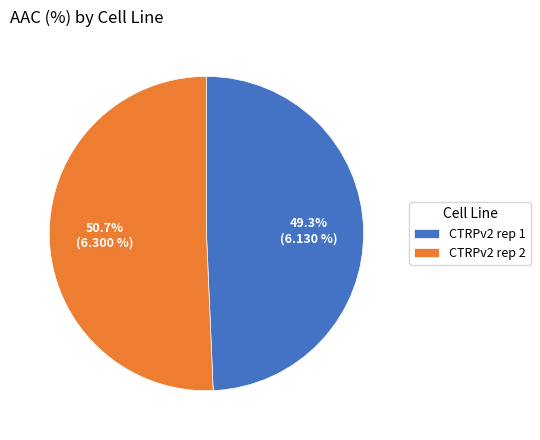

Approximately how many times larger is the value at CTRPv2 rep 1 compared to CTRPv2 rep 2?

1.0